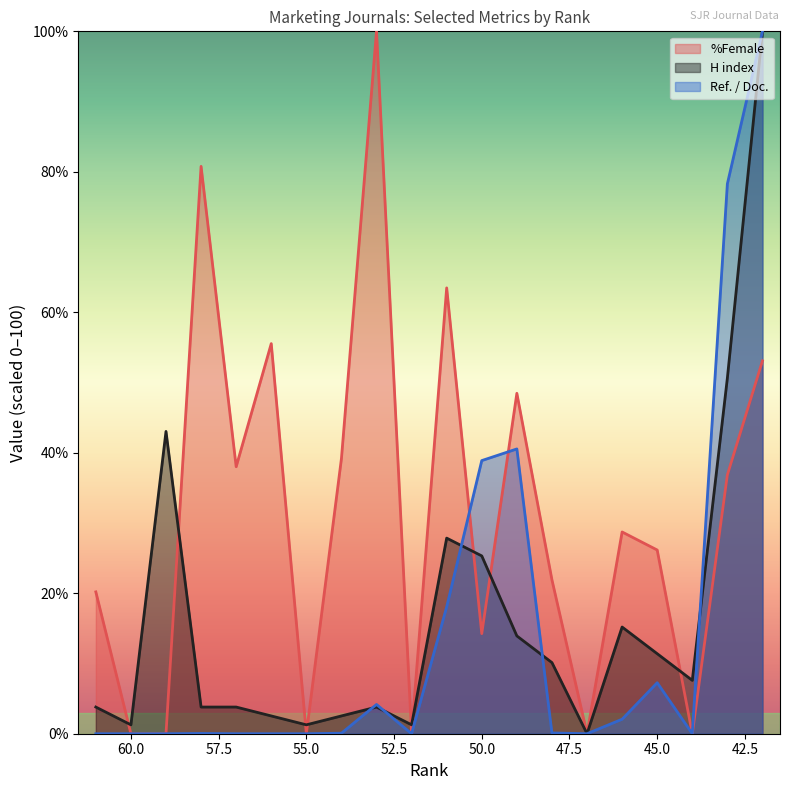

At which category does H index reach its first local peak?

59